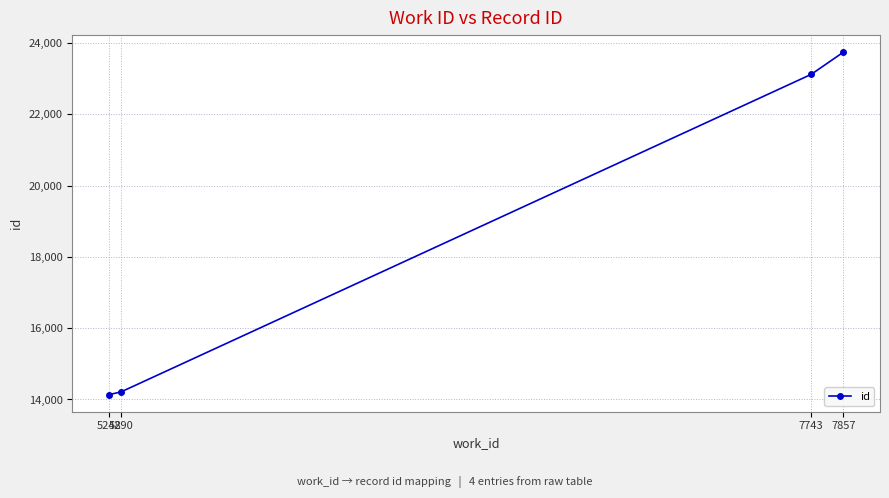

What is the value of the 4th point from the left?

23742